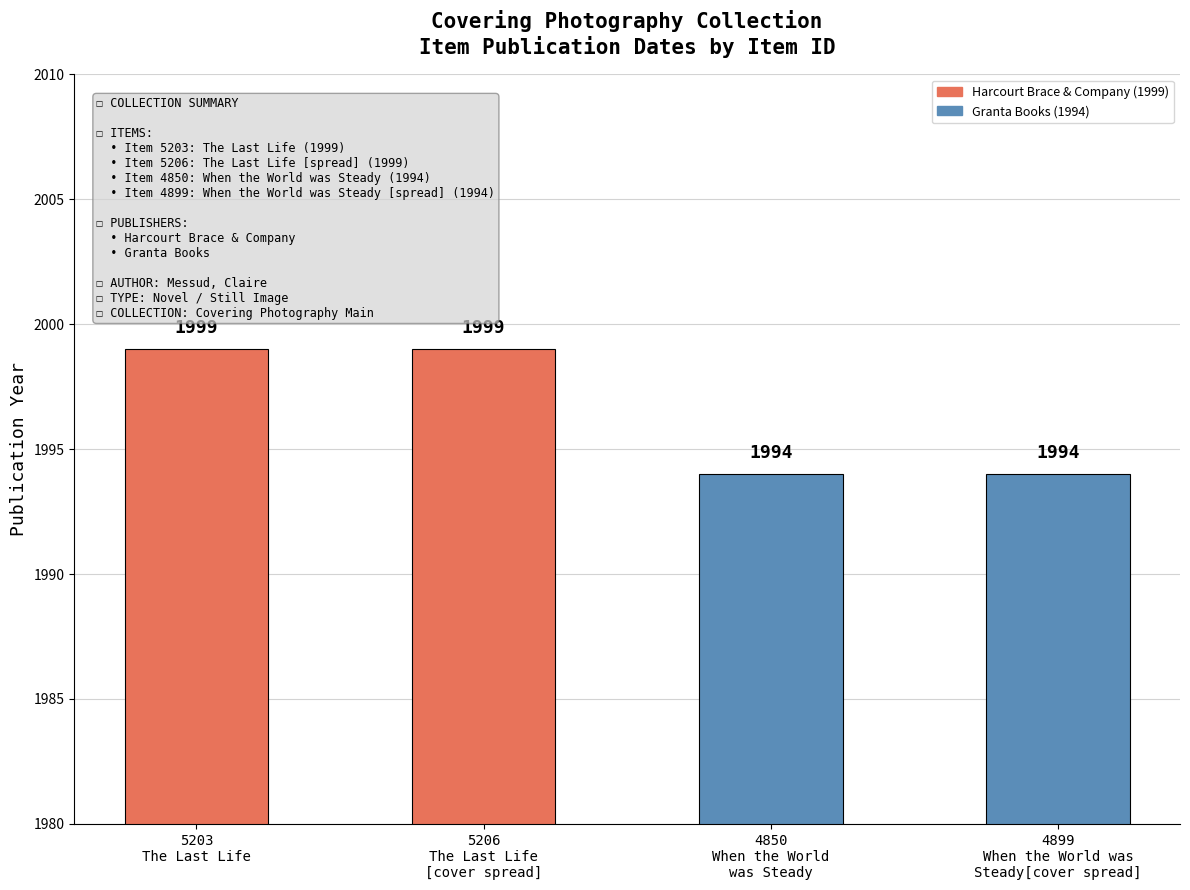

What is the difference between the maximum and minimum values?

5